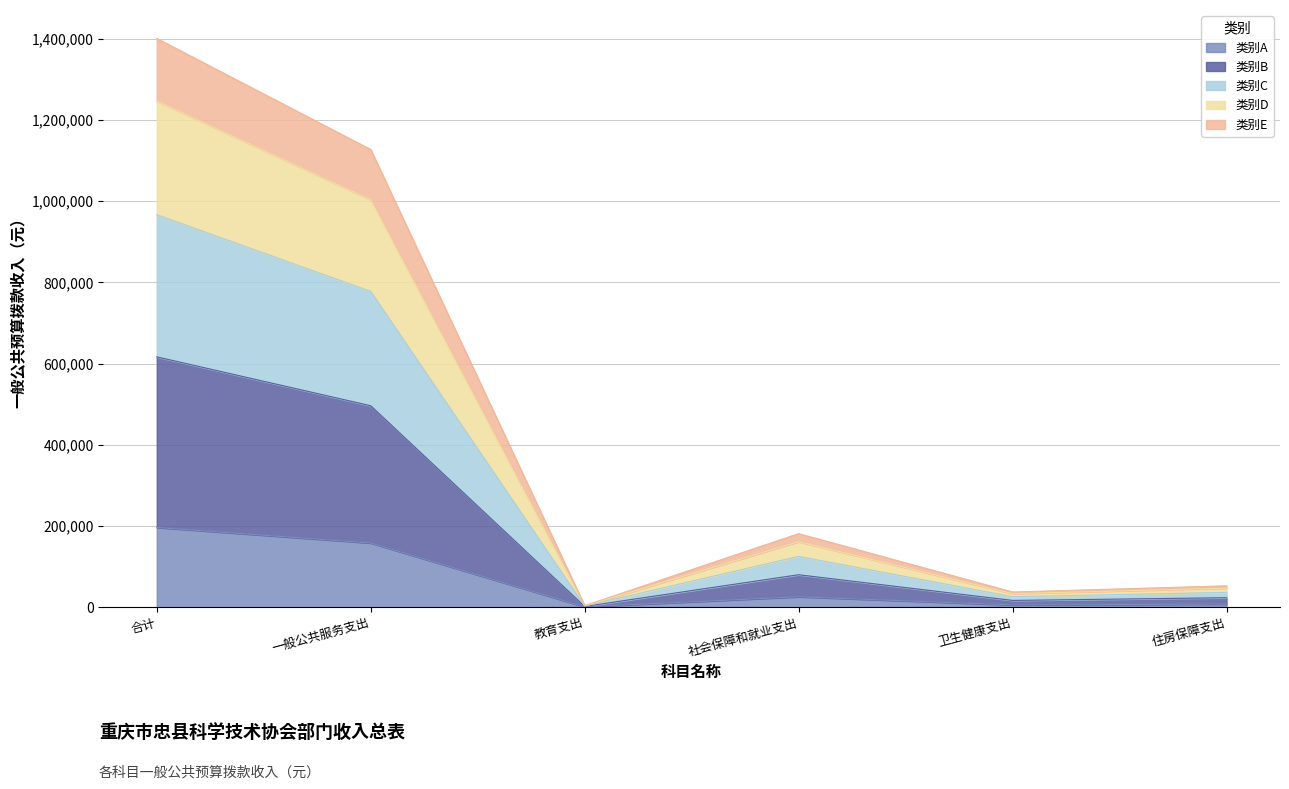

The value at 住房保障支出 is 7320.9. True or false?

True